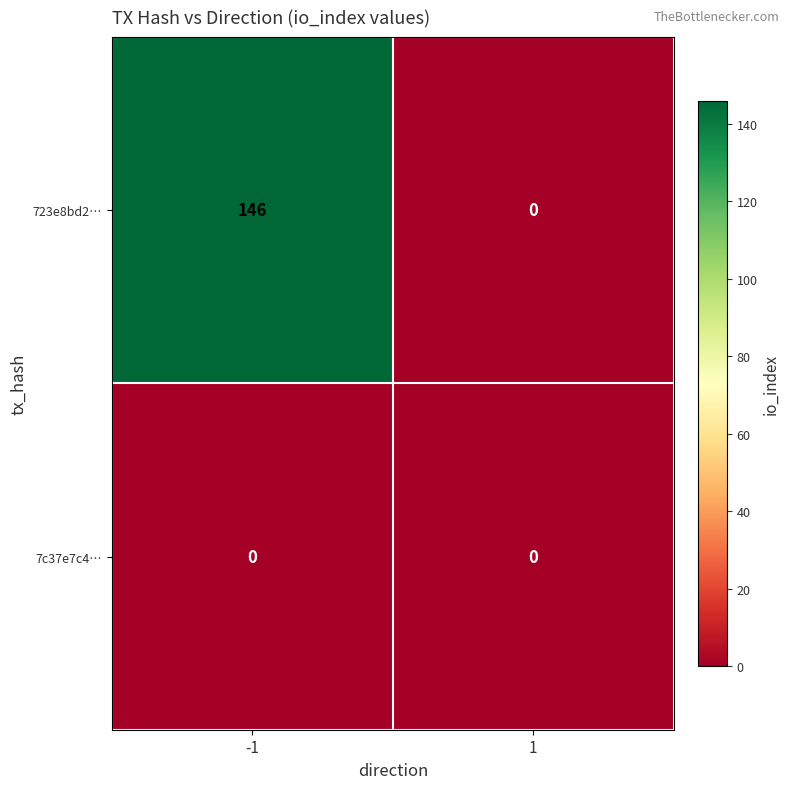

Rank the series by their maximum value, from lowest to highest.

7c37e7c4…, 723e8bd2…